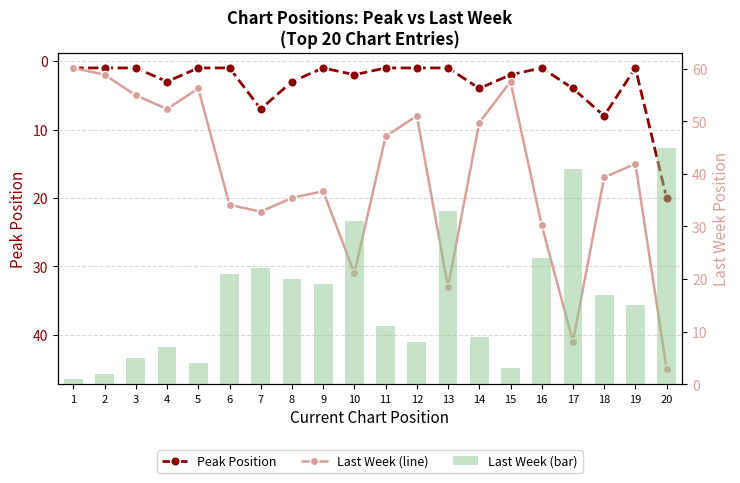

Which series has the largest range (max minus min)?

Last Week Position (line)